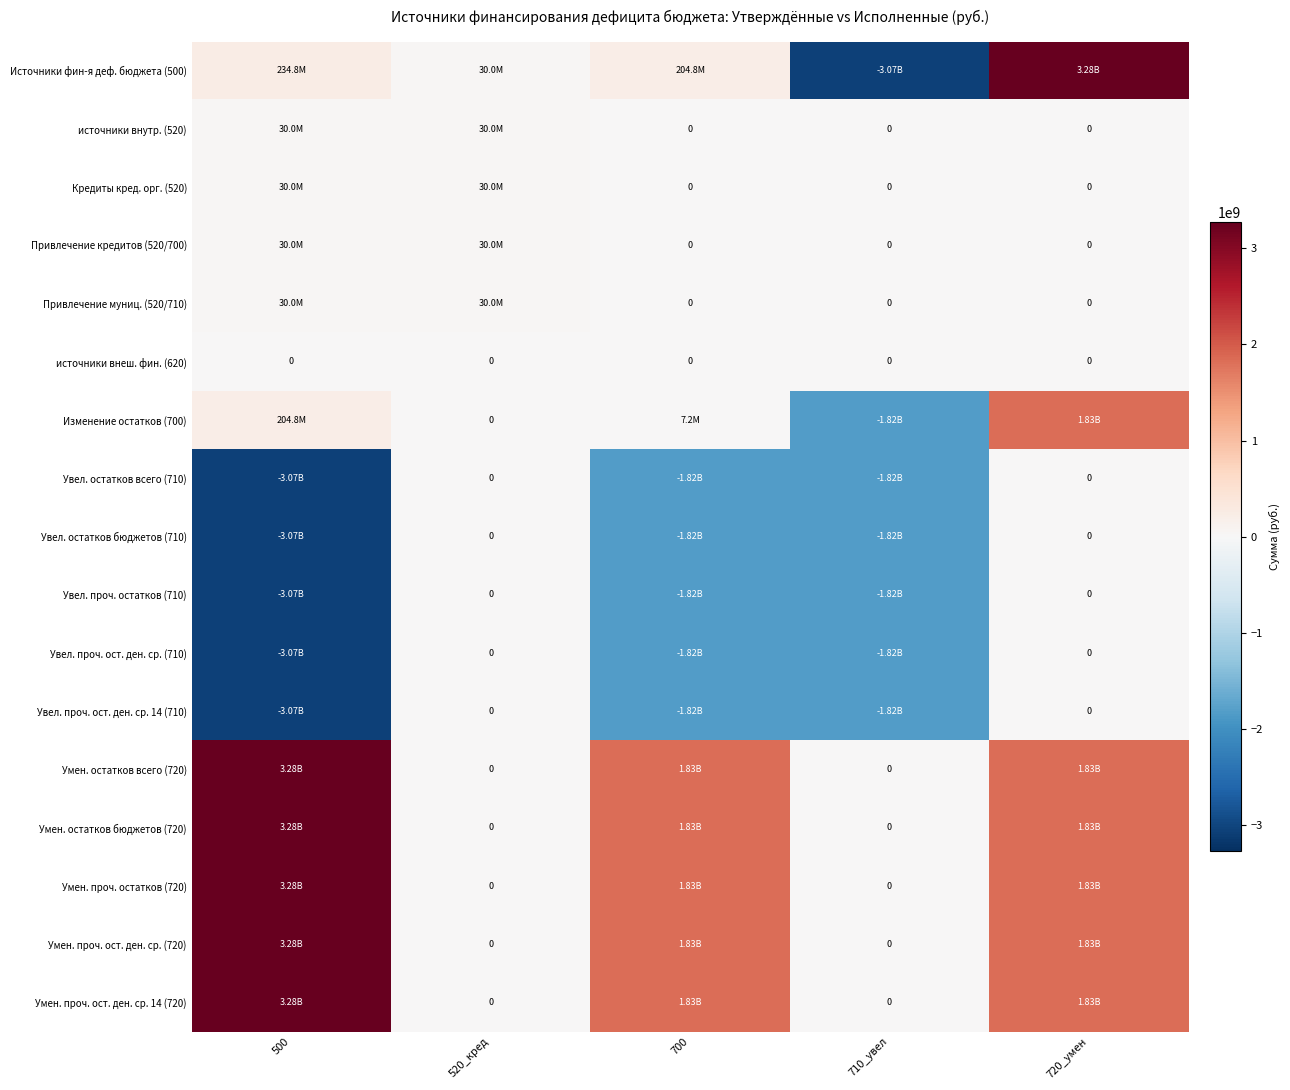

What is the difference between the second highest and minimum values in the источники внутр. (520) series?

30000000.0